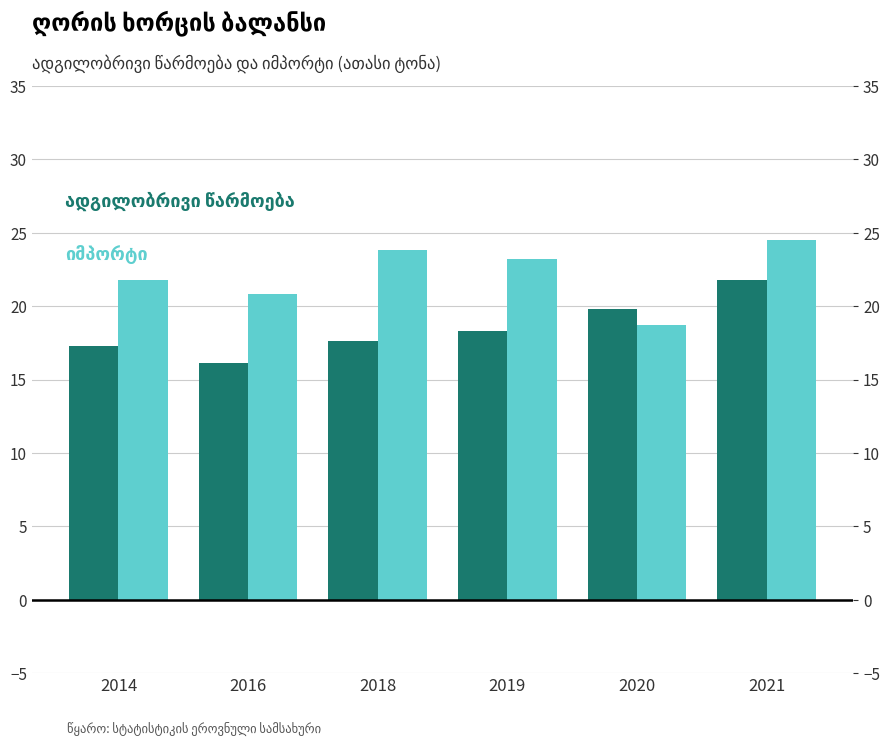

Which series changed the most between 2016 and 2020?

ადგილობრივი წარმოება